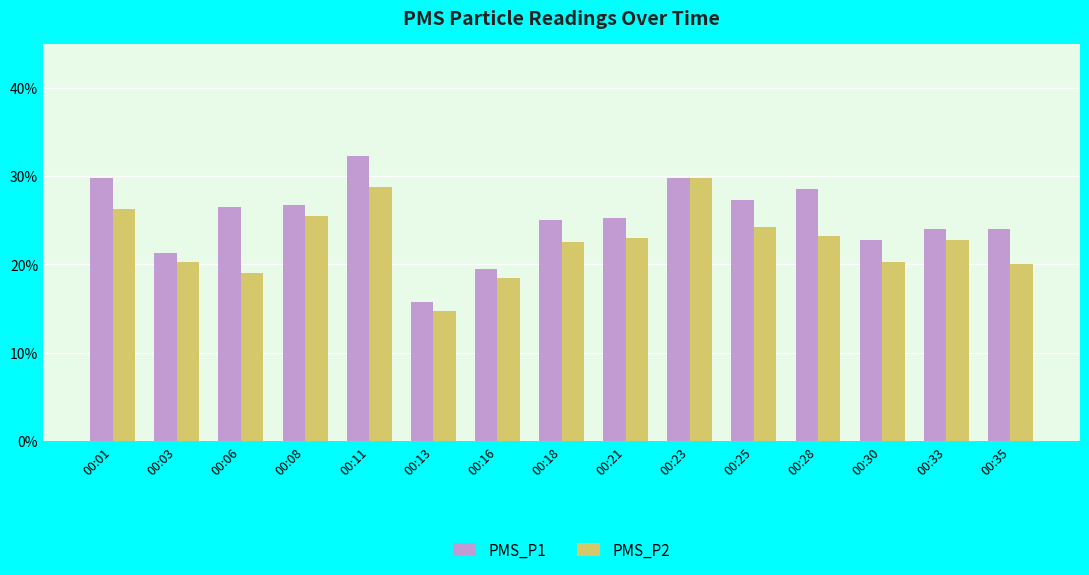

What is the average value of the PMS_P1 series?

25.2